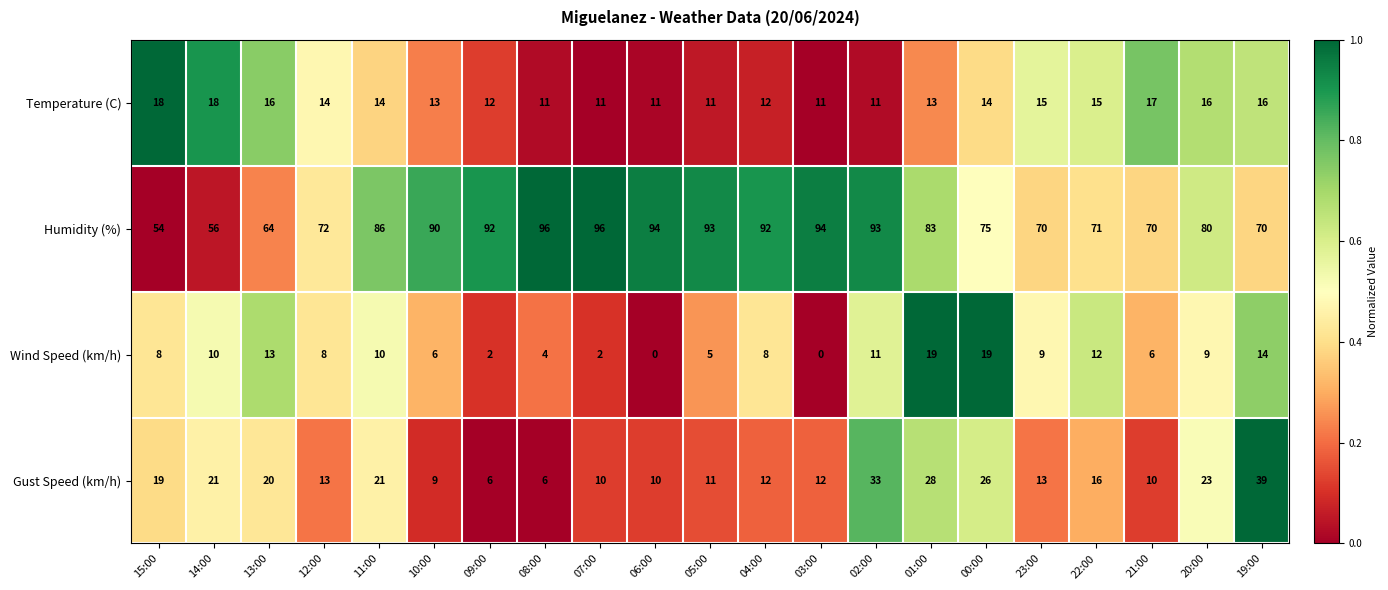

What is the greatest value displayed?

96